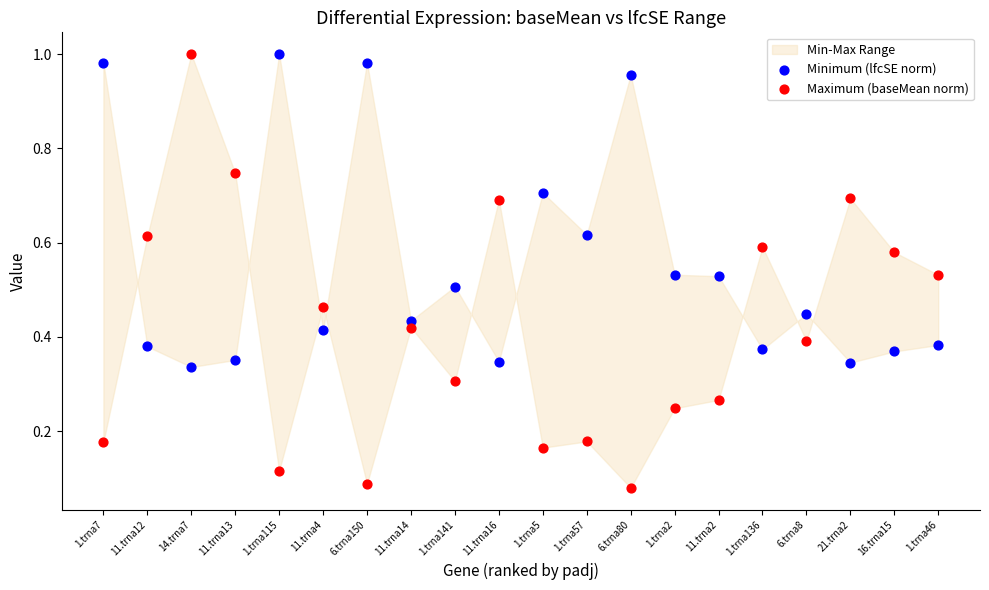

Across all data points, what is the range of Y values (max minus min)?

0.9